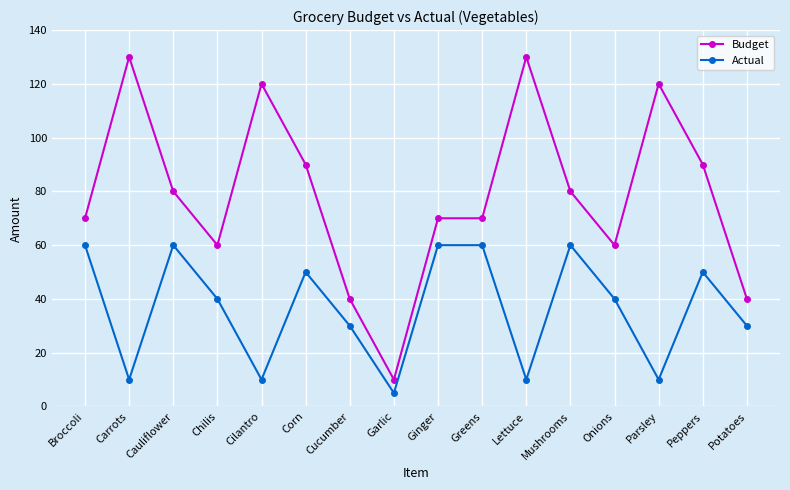

True or false: Budget and Actual intersect in this chart.

False